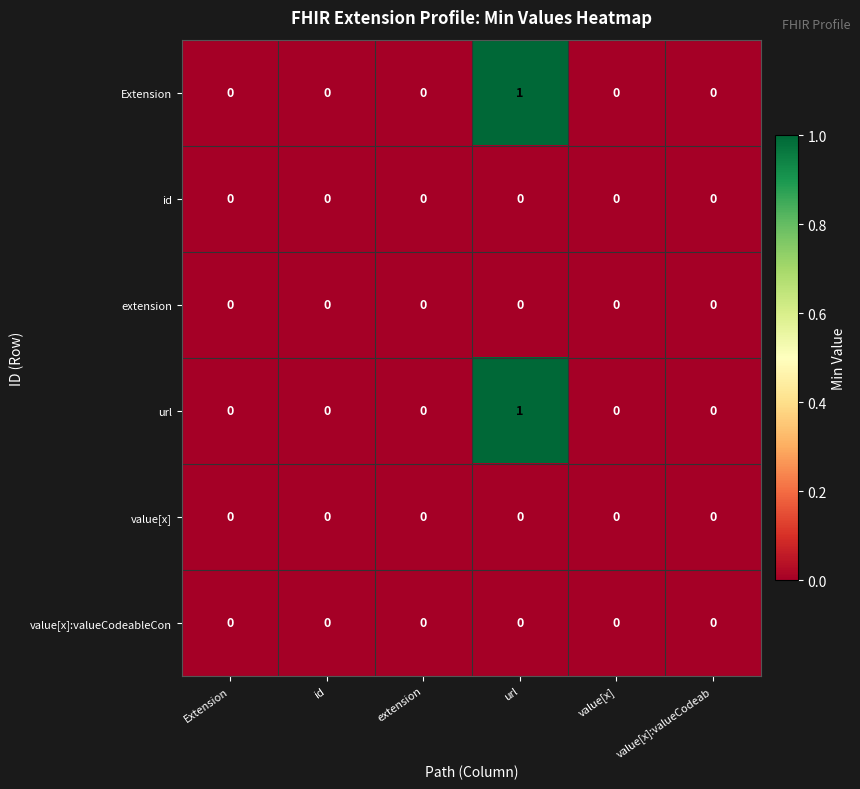

The id series shows 0 at value[x]. True or false?

True